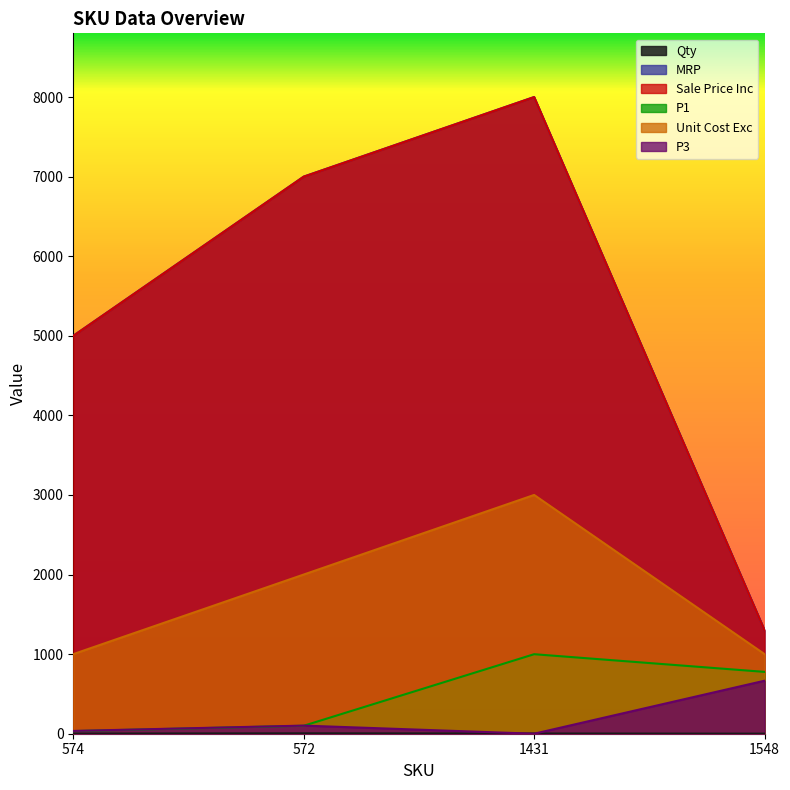

The value of P1 at 572 is 42. True or false?

False